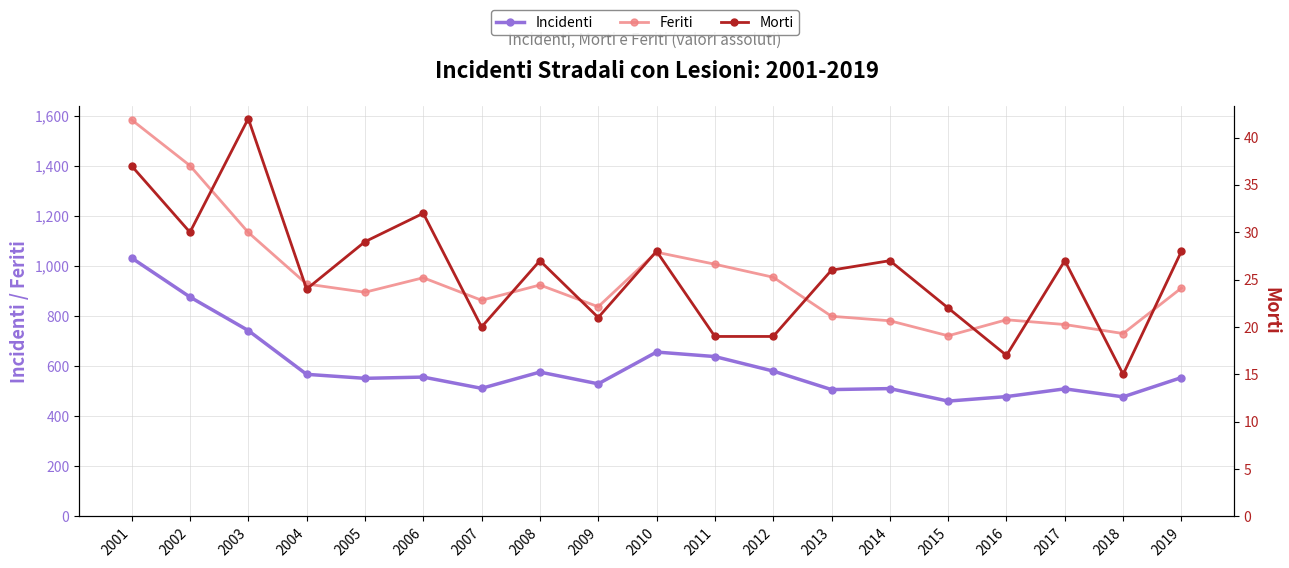

Is it true that Feriti equals 326 at 2008?

False